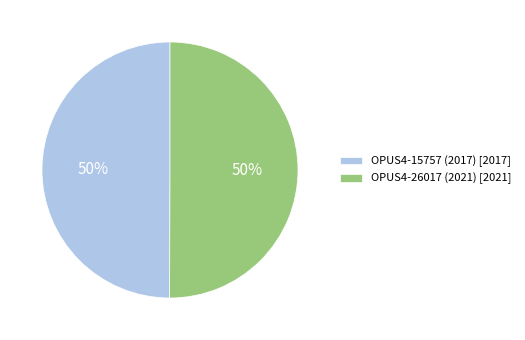

To the nearest percent, what portion does OPUS4-26017 (2021) [2021] represent?

50%